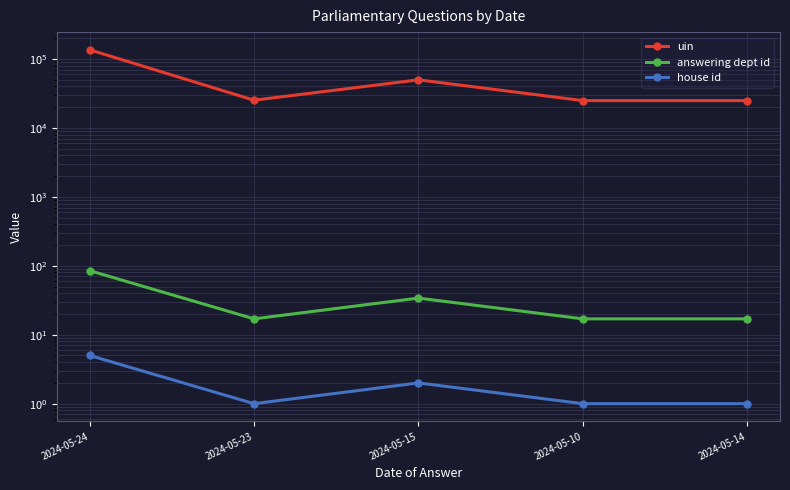

What is the average value of the answering dept id series?

34